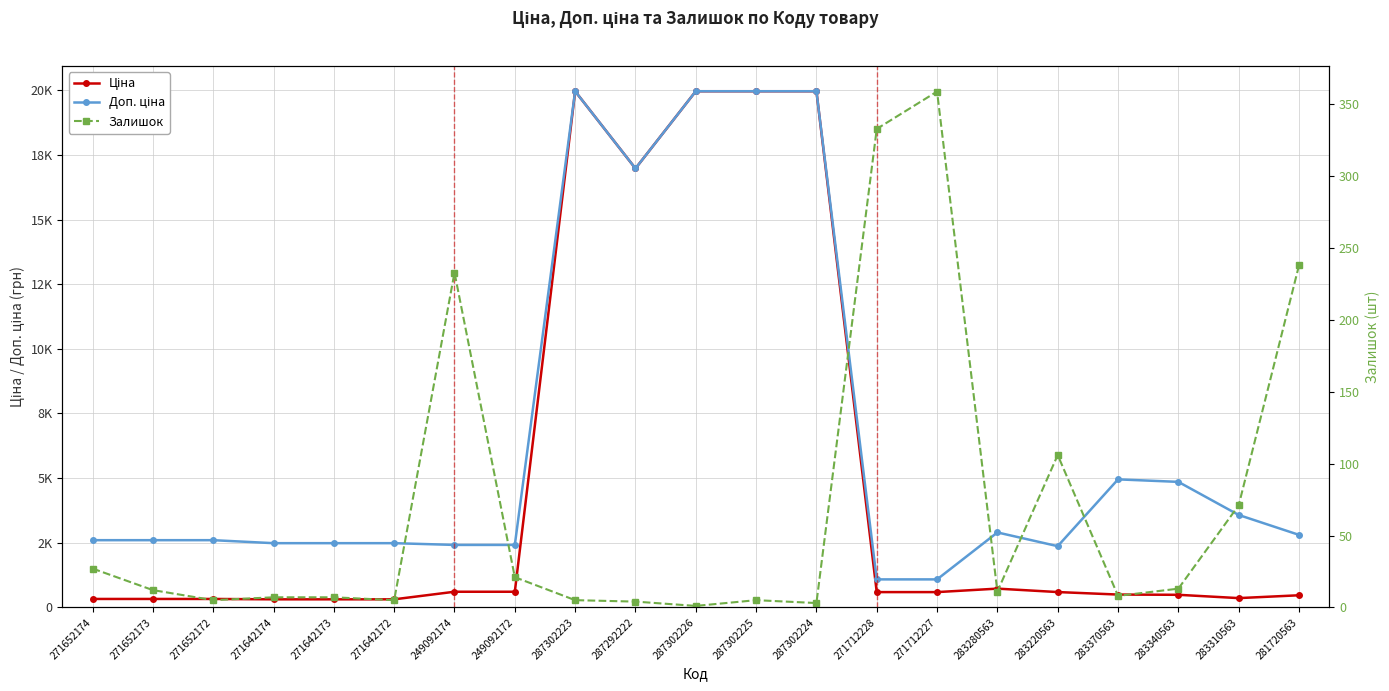

Rank the series at 287302226 from highest to lowest value.

Ціна, Доп. ціна, Залишок